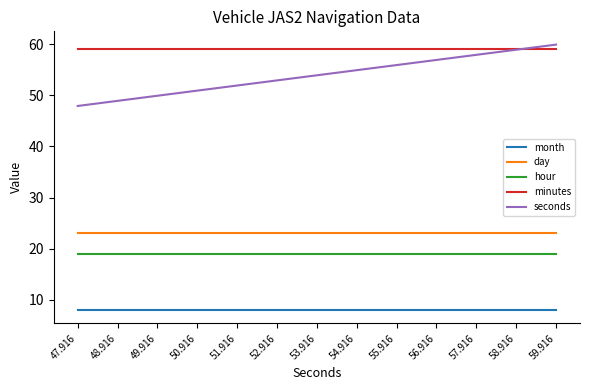

What is the maximum value for seconds?

59.9